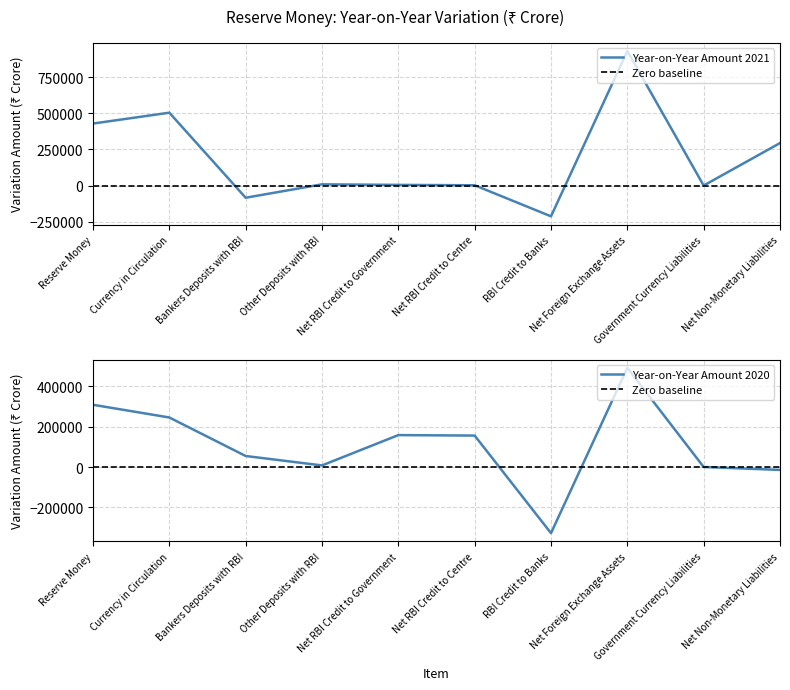

Rank the categories by value from lowest to highest.

RBI Credit to Banks, Bankers Deposits with RBI, Government Currency Liabilities, Net RBI Credit to Centre, Net RBI Credit to Government, Other Deposits with RBI, Net Non-Monetary Liabilities, Reserve Money, Currency in Circulation, Net Foreign Exchange Assets